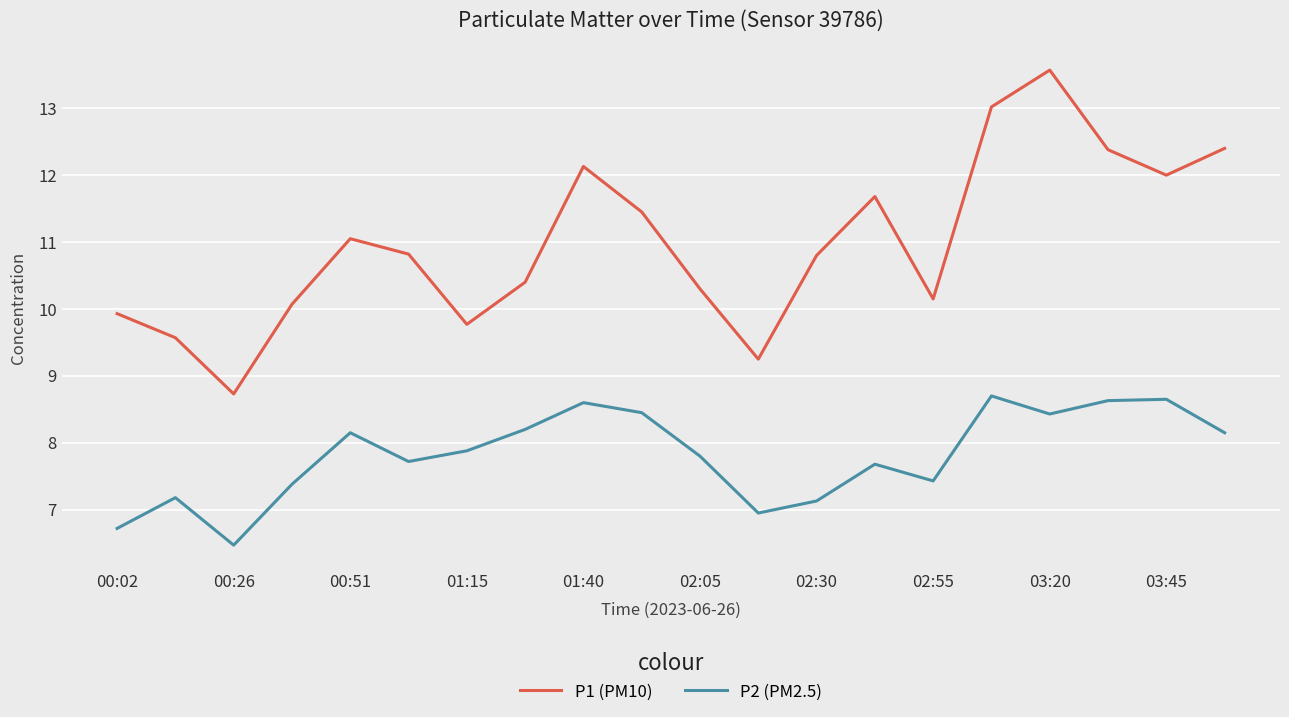

What is the difference between the maximum and minimum values in the P1 (PM10) series?

4.8